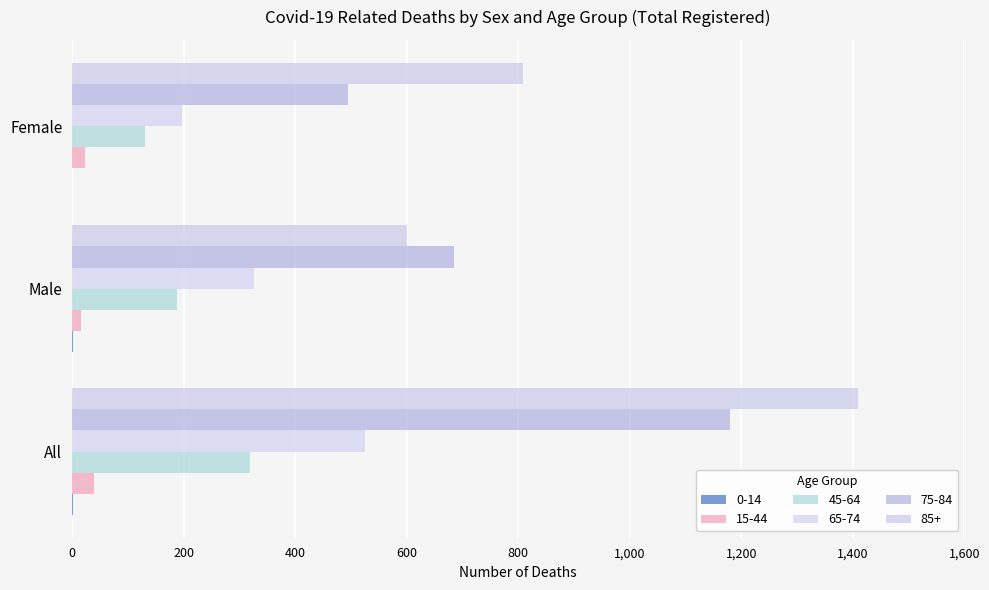

Count the number of categories in the chart.

3